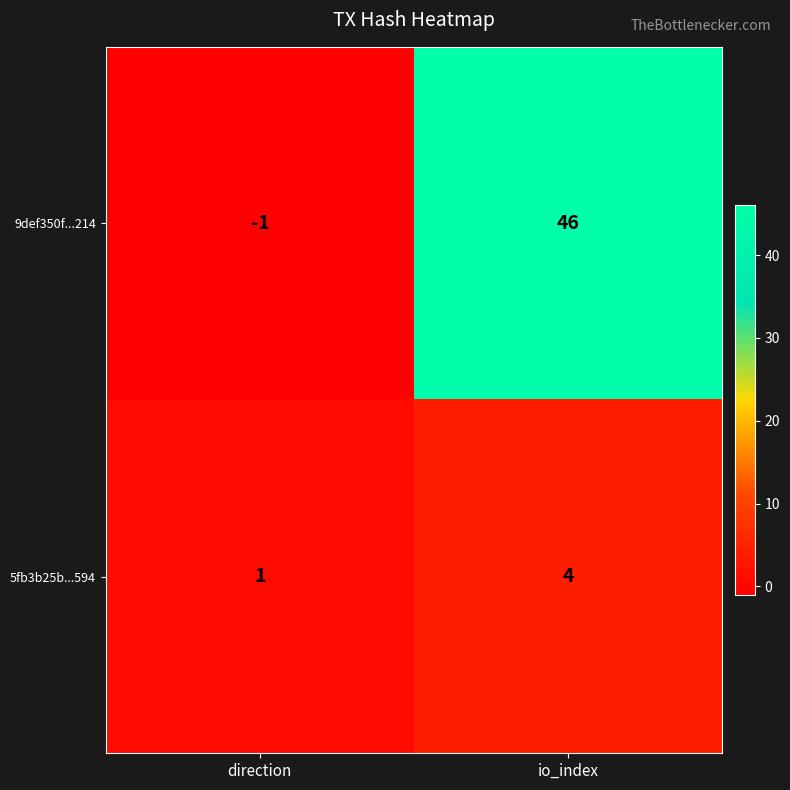

At which label is 9def350f...214 closest to 22?

direction